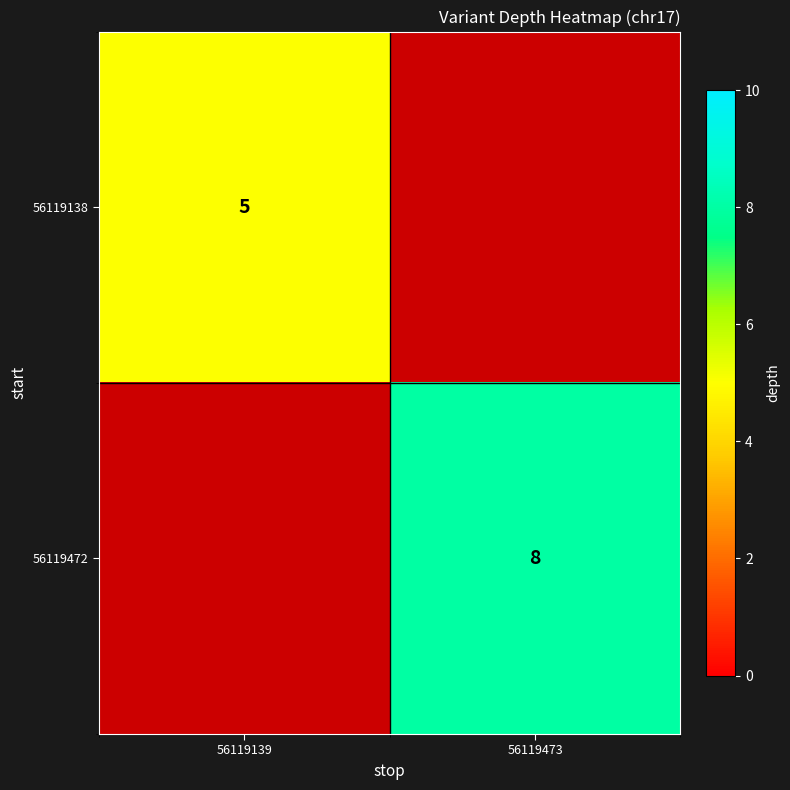

Is the value of 56119472 at 56119473 greater than the value of 56119138 at 56119139?

Yes